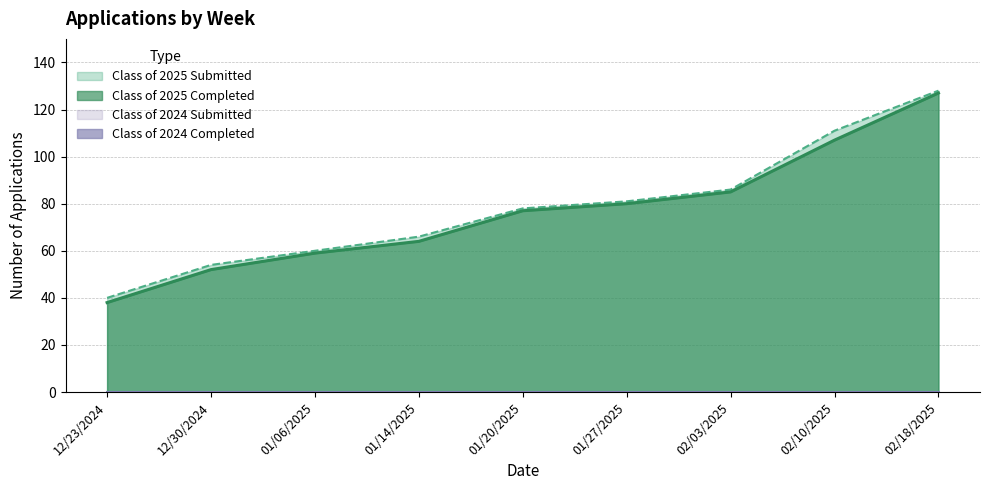

The value of Class of 2025 Submitted at 12/23/2024 is 69. True or false?

False